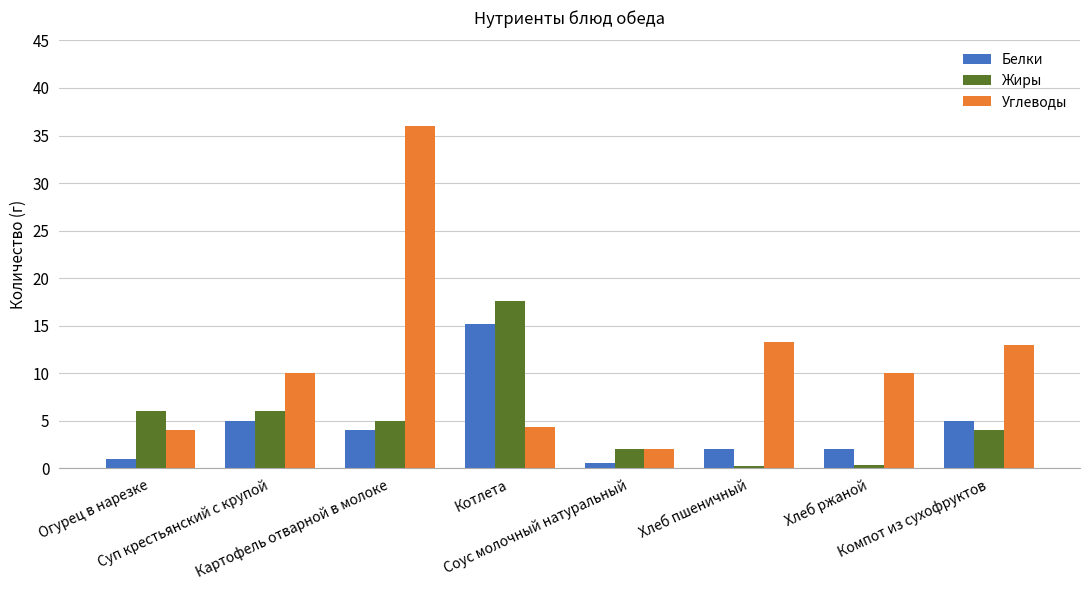

What is the value of the Углеводы bar at the 5th from the left?

2.0